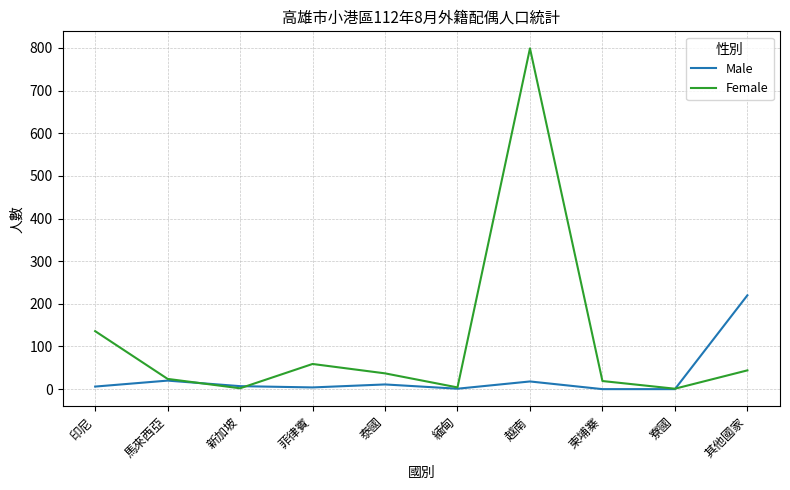

At which category is the sum across all series the highest?

越南